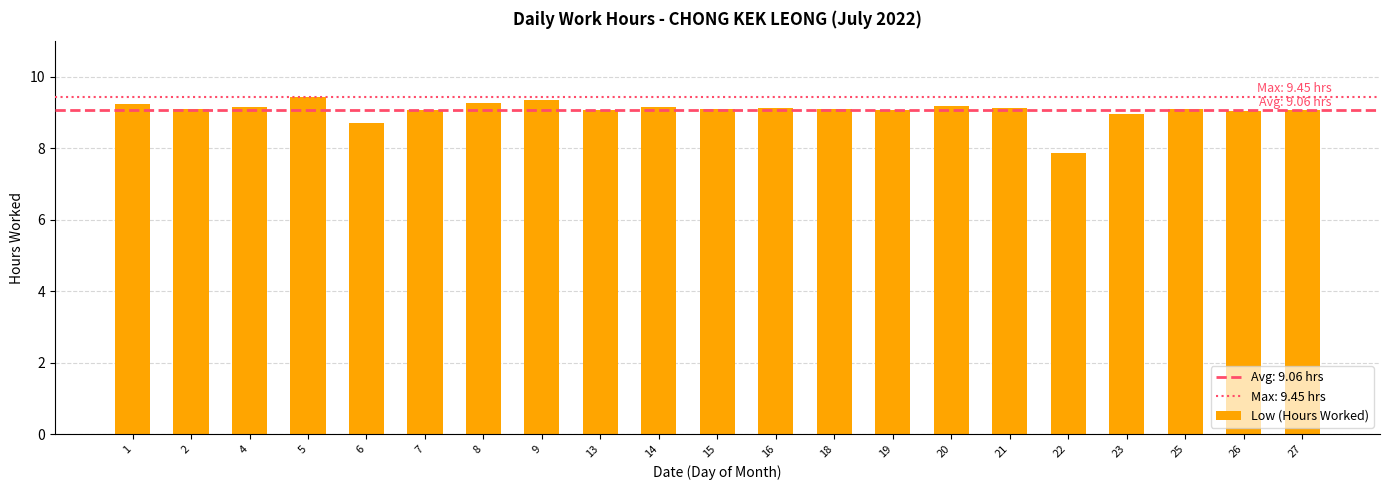

The value at 23 is 5.7. True or false?

False